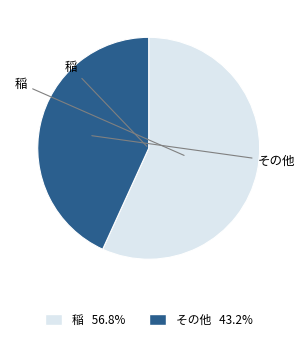

Is there a majority slice in this chart?

Yes